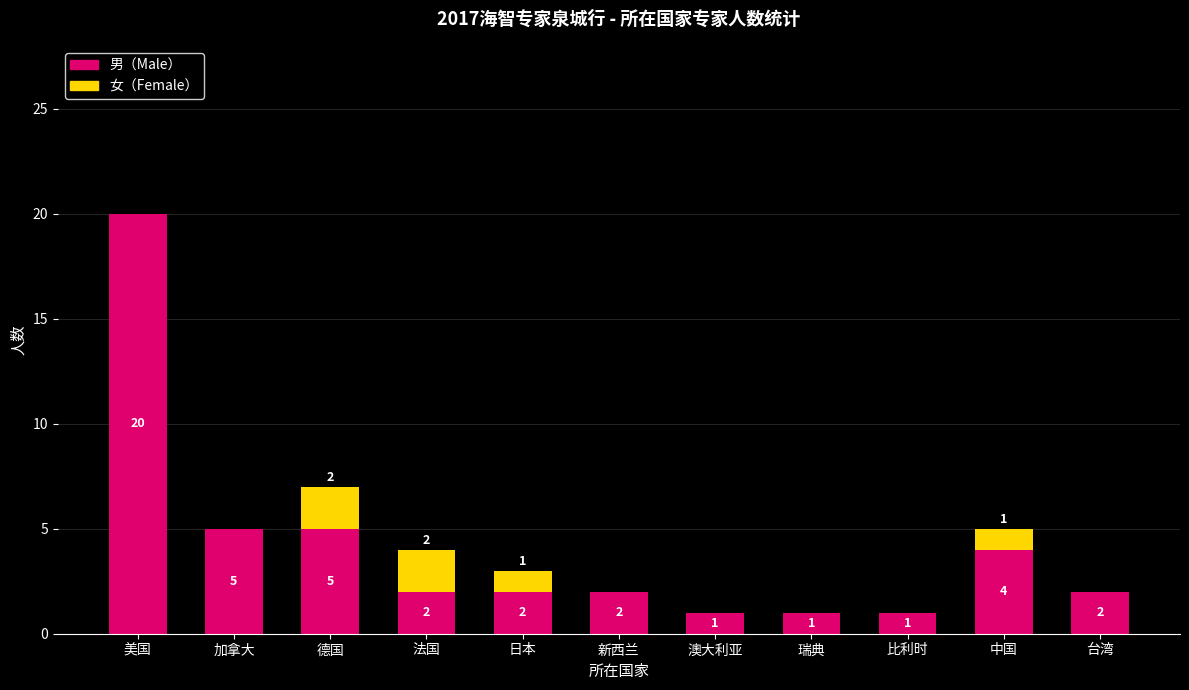

Reading left to right, transcribe the values for 男（Male）.

美国=20	加拿大=5	德国=5	法国=2	日本=2	新西兰=2	澳大利亚=1	瑞典=1	比利时=1	中国=4	台湾=2